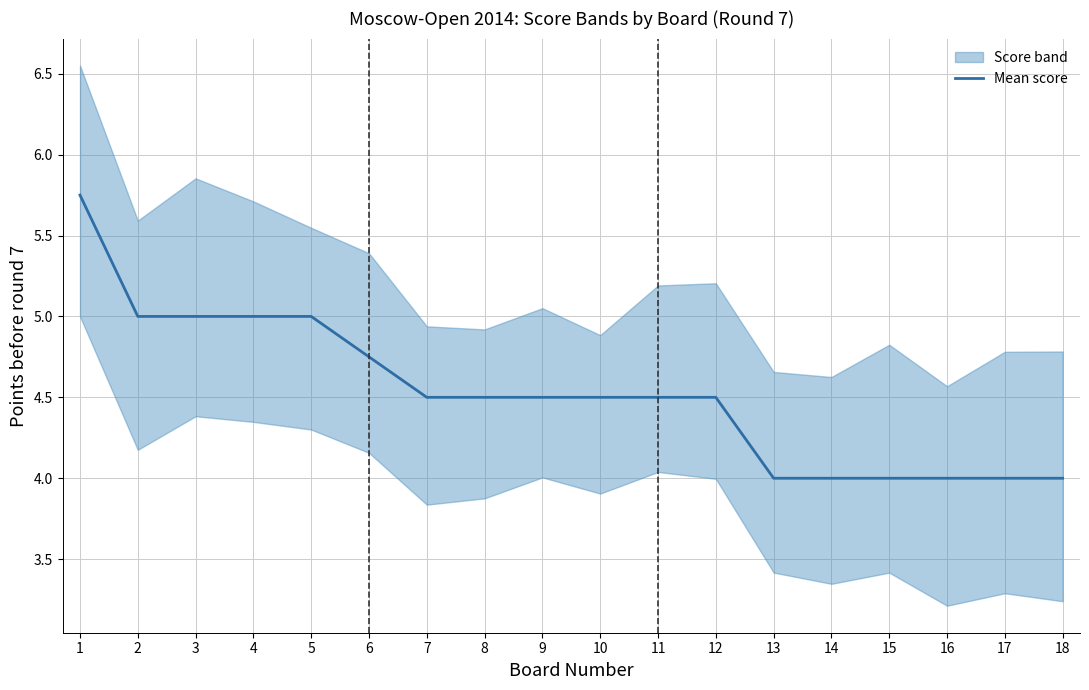

True or false: the data shows 4.0 at 18.

True